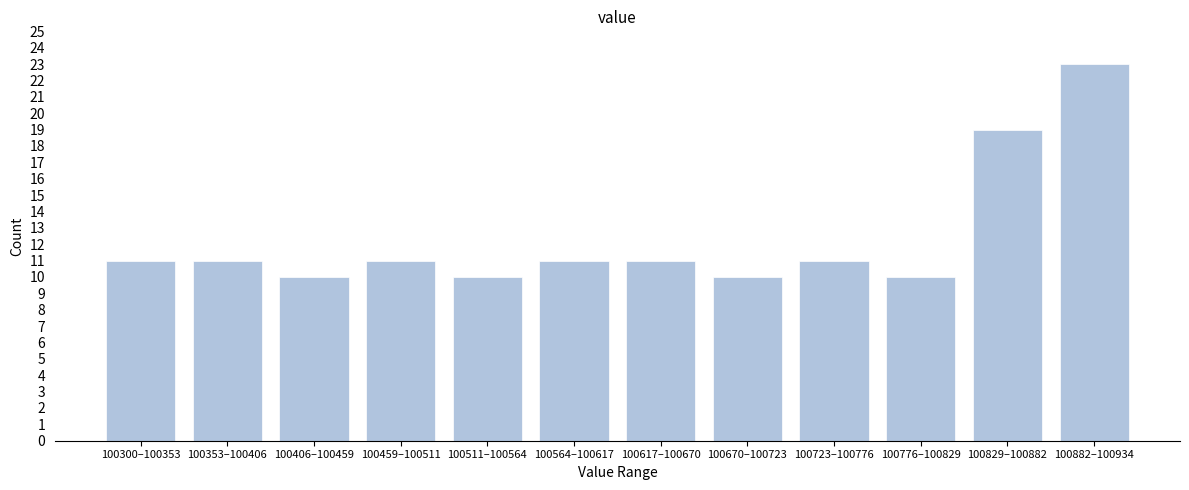

Reading right to left, what are all the values shown in this chart?

23	19	10	11	10	11	11	10	11	10	11	11